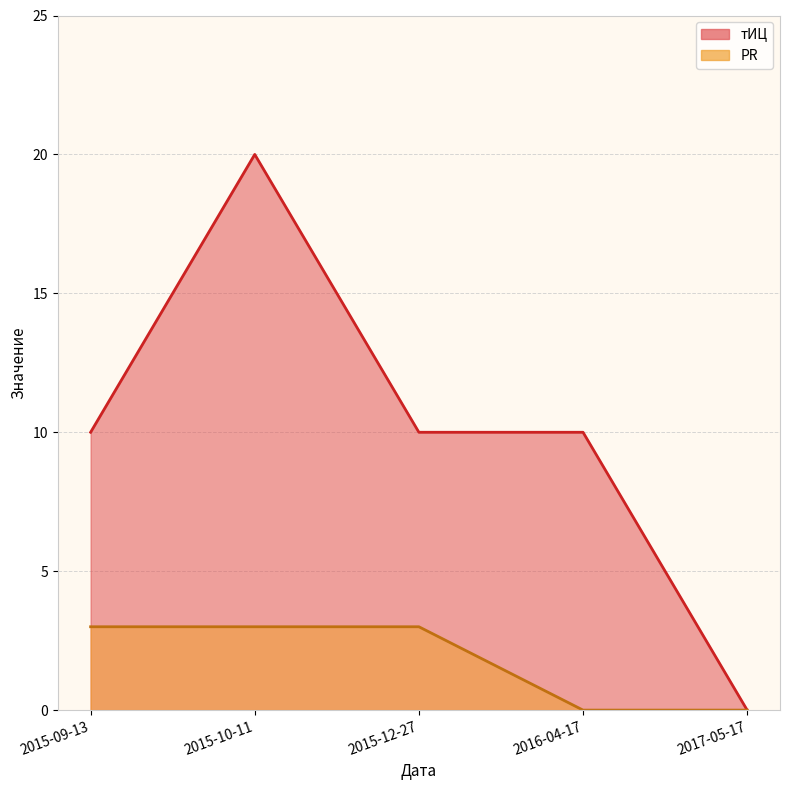

What is the label of the 1st point from the left?

2015-09-13